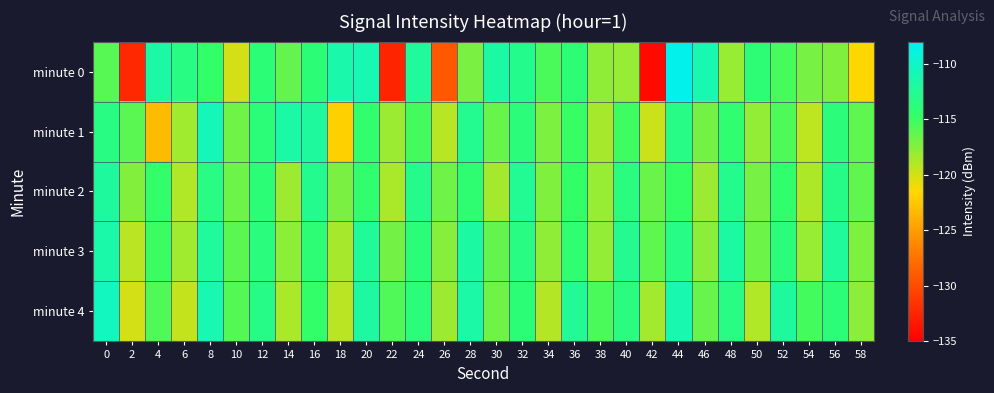

How many distinct data groups are displayed?

5